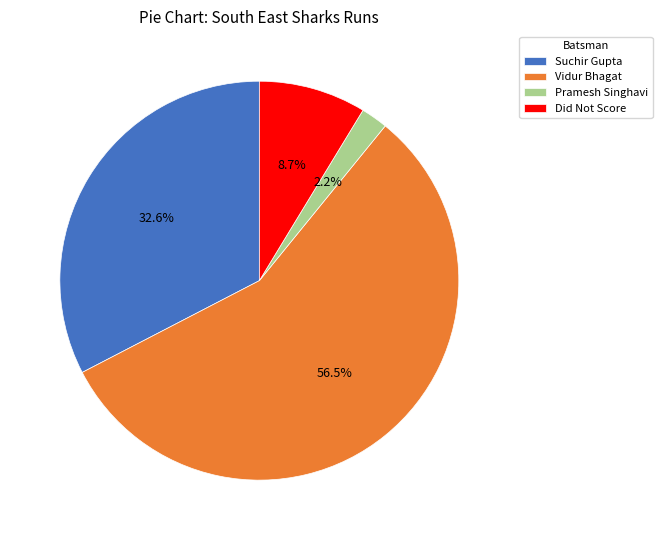

Rank the categories by value from highest to lowest.

Vidur Bhagat, Suchir Gupta, Did Not Score, Pramesh Singhavi